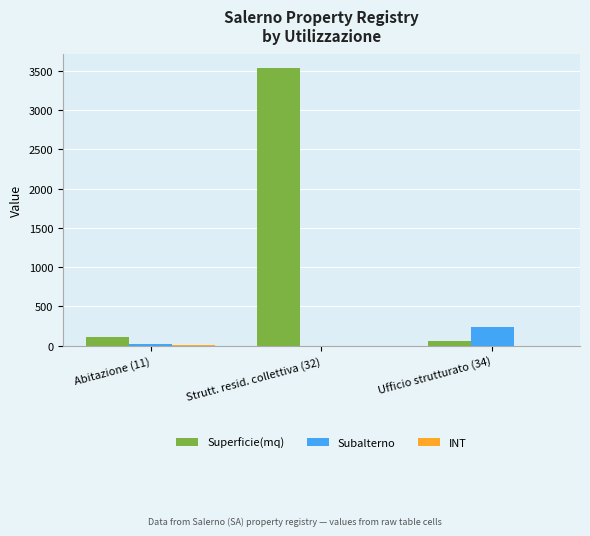

At which label is Subalterno closest to 122?

Abitazione (11)